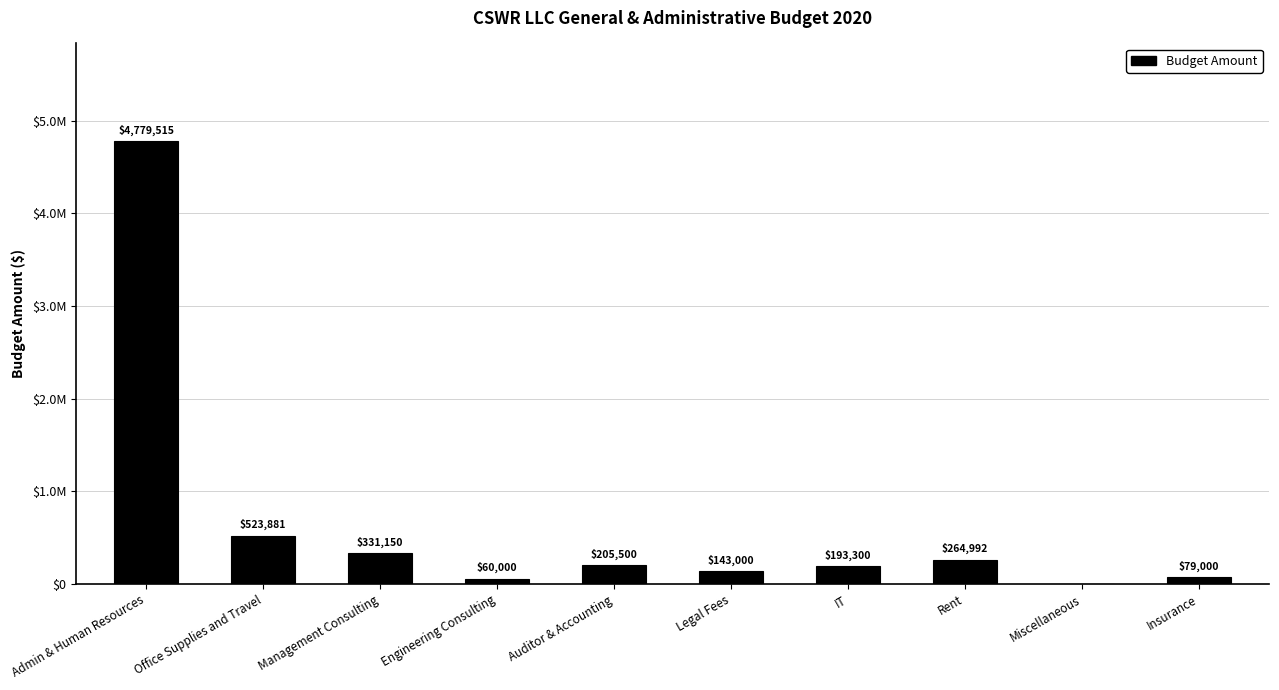

What is the value of the 8th bar from the left?

264992.0